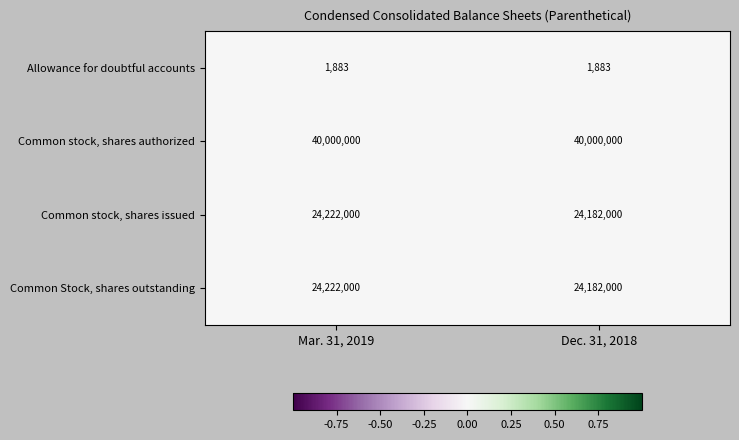

Read the Allowance for doubtful accounts value at Dec. 31, 2018.

1883